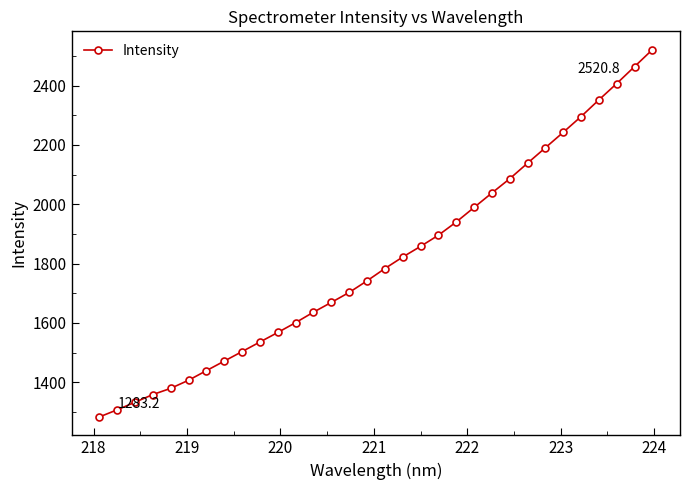

Is this an area chart (filled region under the line)?

No